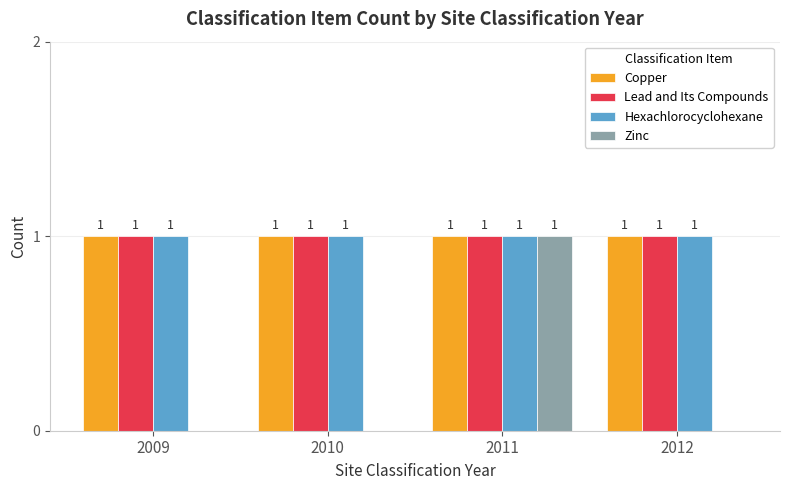

What is the total value across all series at 2012?

3